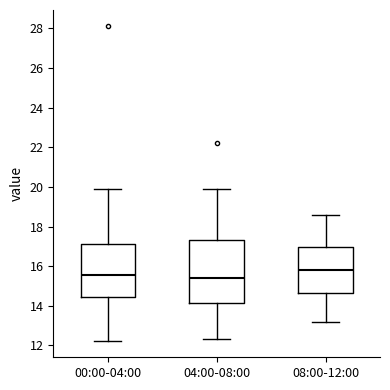

Where is the lower edge of the box for 04:00-08:00 on the y-axis? The values are not printed on the chart, so give them approximately, as read against the axis.

14.2